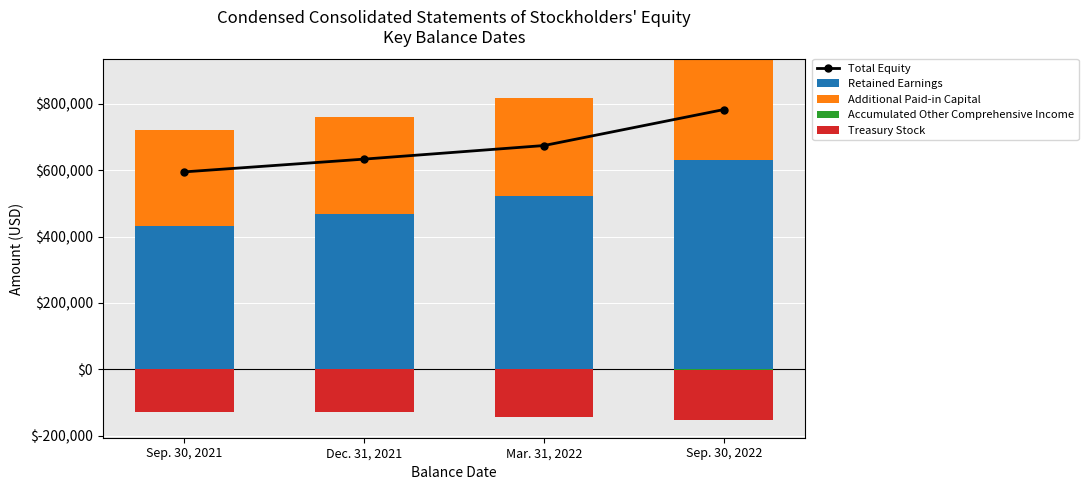

The Accumulated Other Comprehensive Income series shows 648 at Sep. 30, 2021. True or false?

True